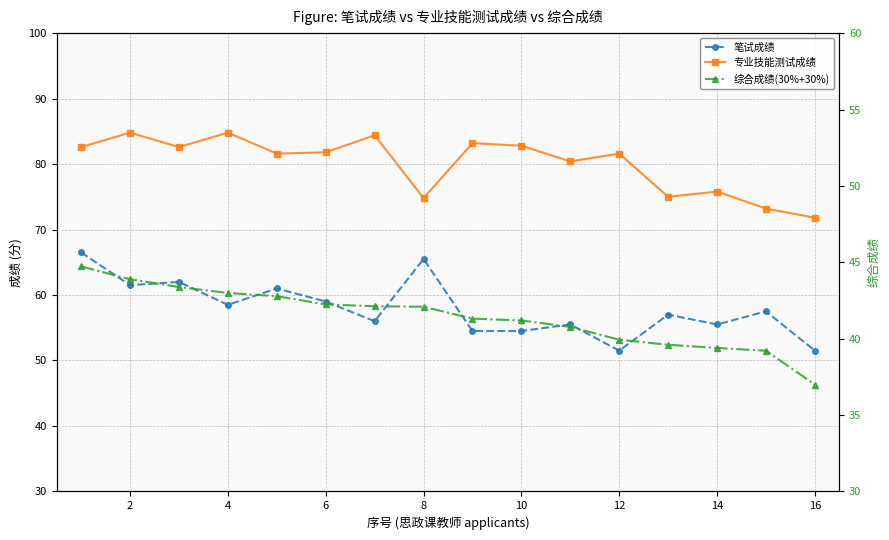

What is the minimum value shown in the chart?

37.0